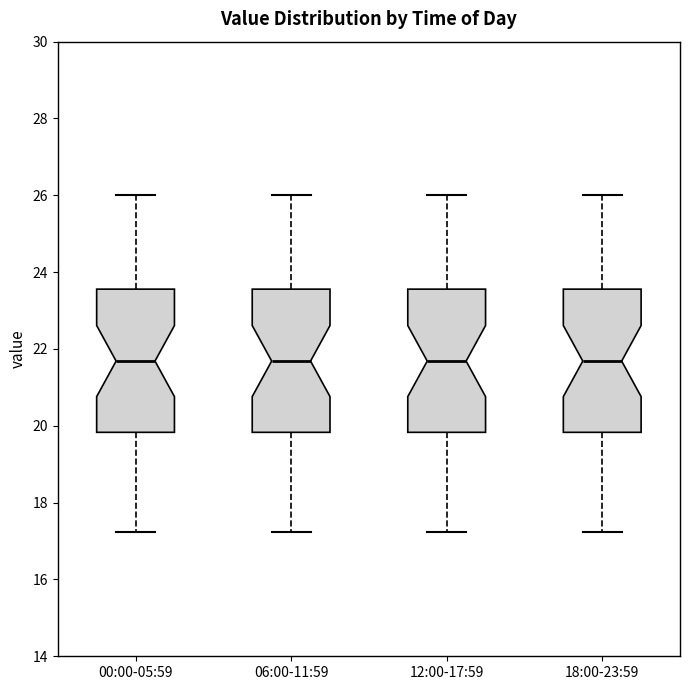

Reading left to right, read every box against the y-axis: the position of its median line, the range the box covers, and the ends of its whiskers. The values are not printed on the chart, so give them approximately, as read against the axis.

00:00-05:59: median 21.6, box 19.8 to 23.6, whiskers 17.2 to 26.0
06:00-11:59: median 21.6, box 19.8 to 23.6, whiskers 17.2 to 26.0
12:00-17:59: median 21.6, box 19.8 to 23.6, whiskers 17.2 to 26.0
18:00-23:59: median 21.6, box 19.8 to 23.6, whiskers 17.2 to 26.0